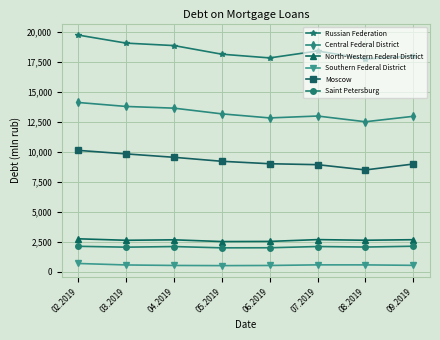

True or false: Russian Federation and Saint Petersburg cross at least once.

False